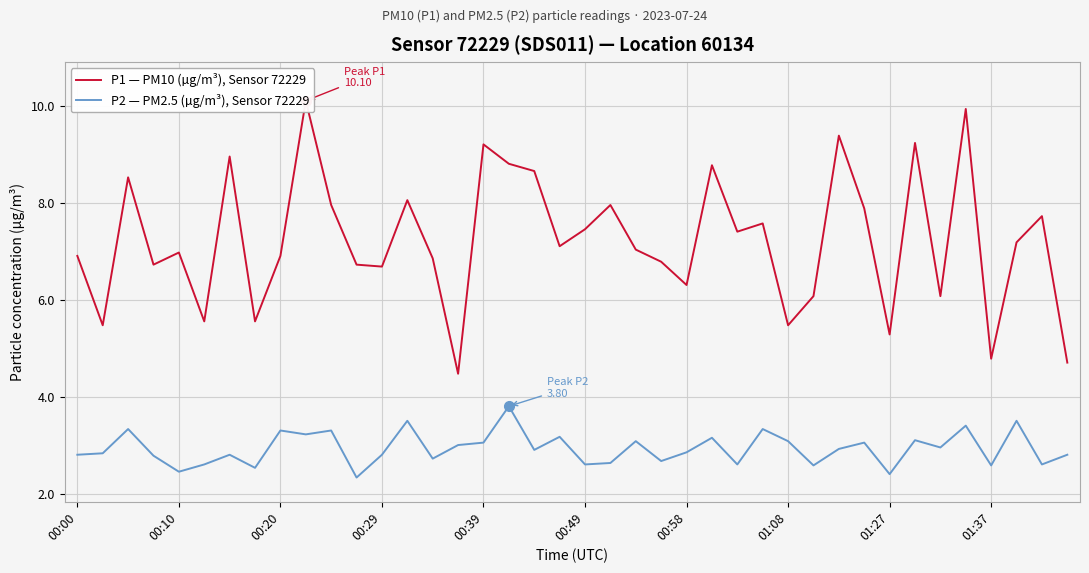

Is it true that P2 — PM2.5 (µg/m³), Sensor 72229 equals 3.6 at 01:37?

False